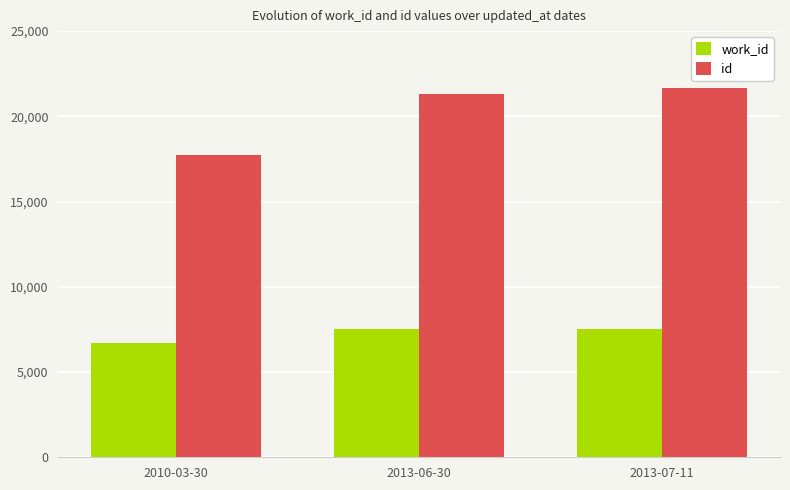

True or false: work_id has a value of 7496 at 2013-06-30.

True